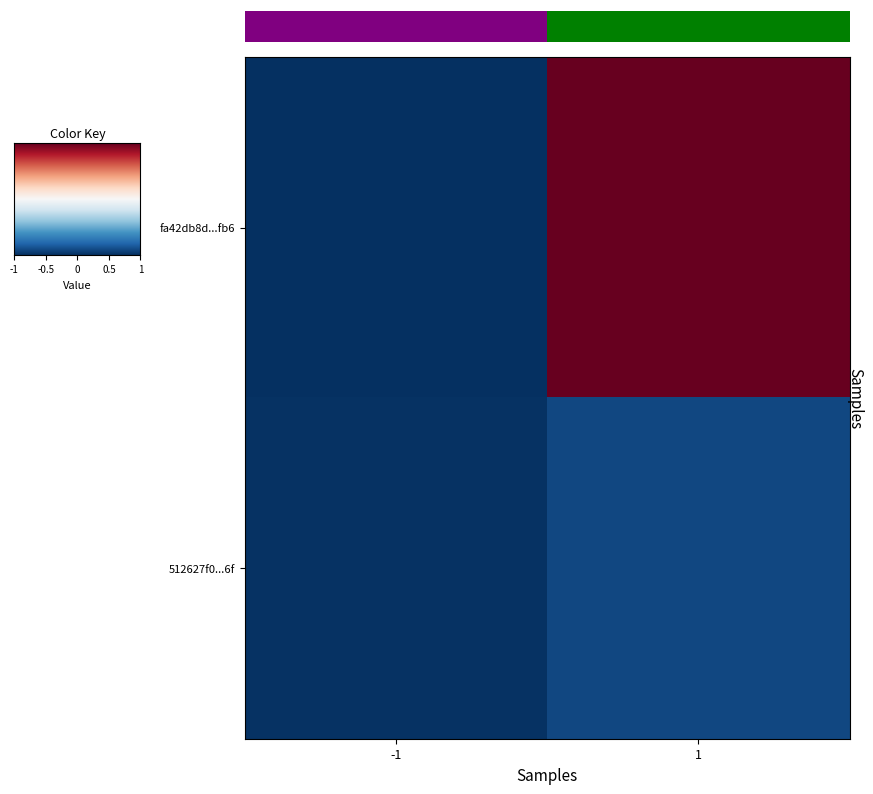

Which series has the widest spread of values?

row_0